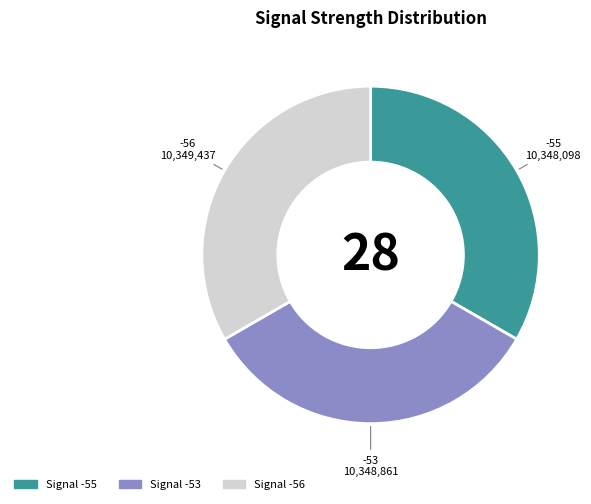

Is there any slice that represents more than half of the pie?

No